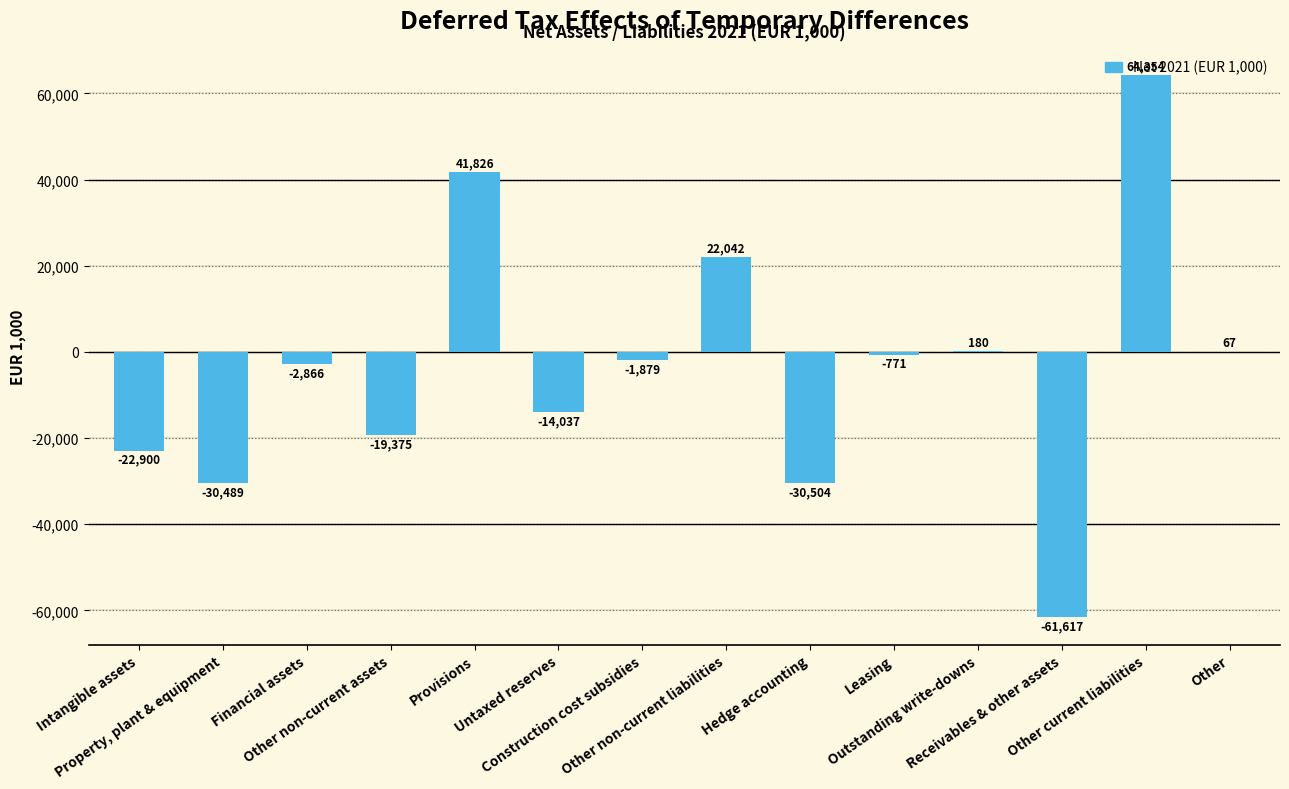

What is the greatest value displayed?

64353.9